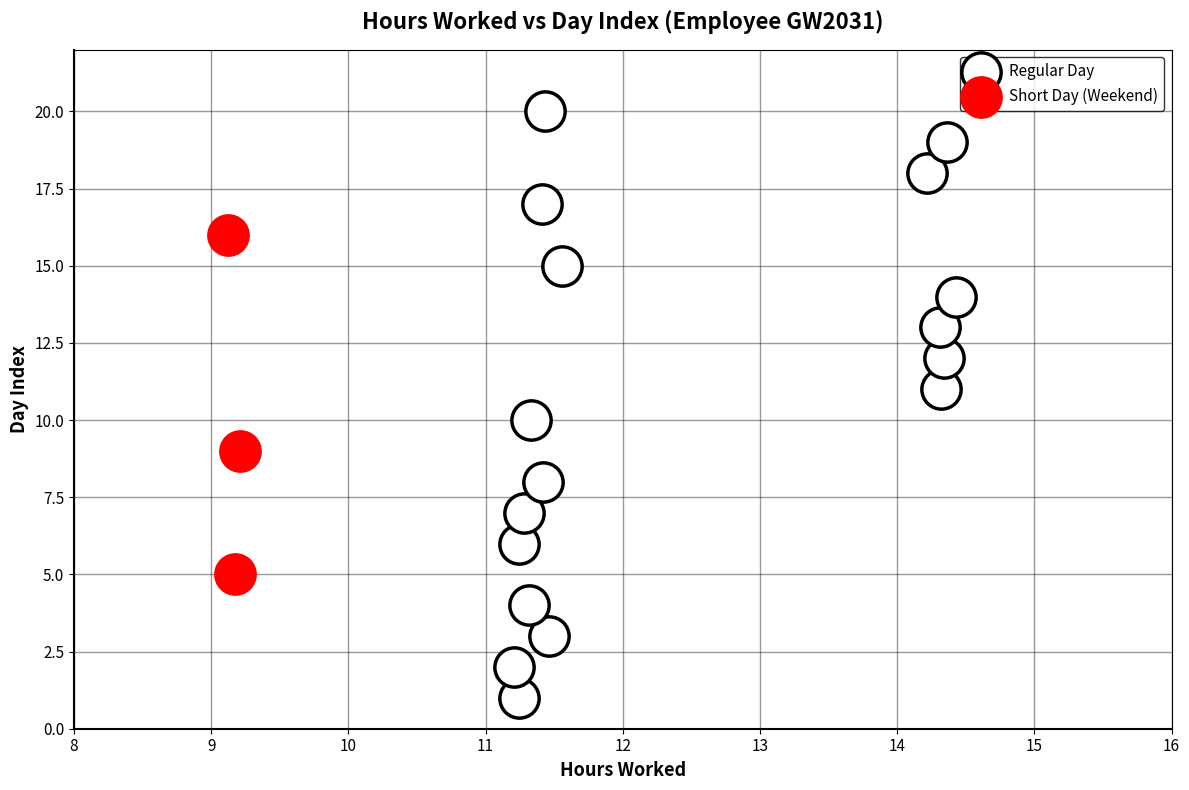

Which series contains the highest Y value?

Regular Day